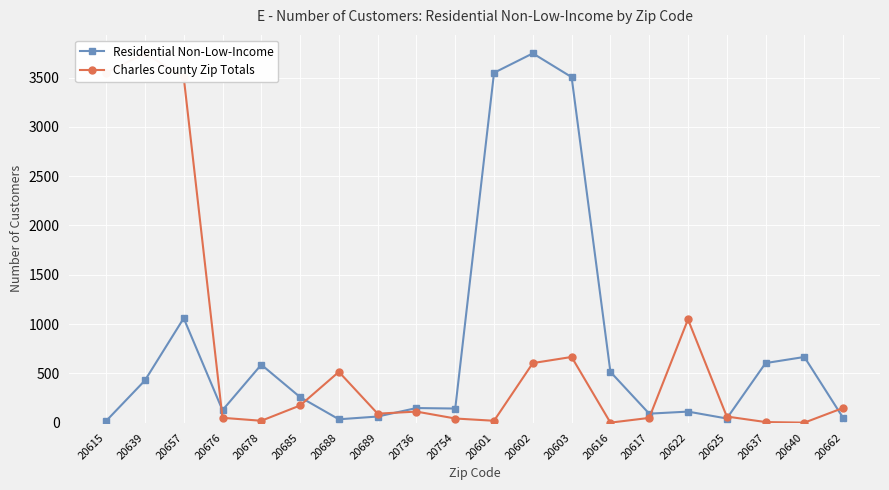

At which category does Residential Non-Low-Income reach its first local peak?

20657